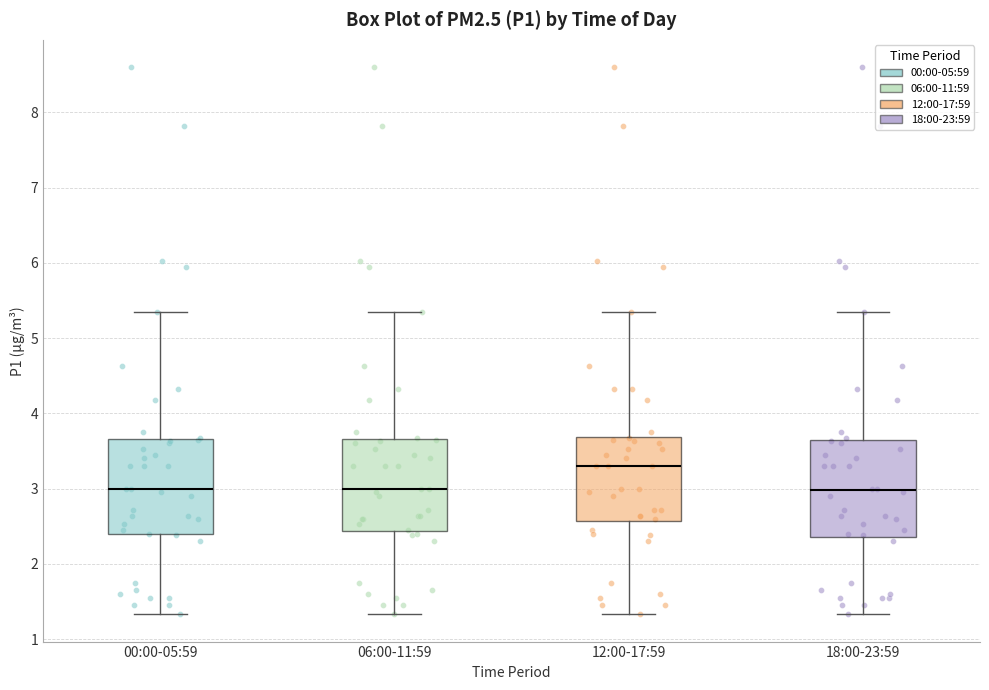

Reading left to right, read every box against the y-axis: the position of its median line, the range the box covers, and the ends of its whiskers. The values are not printed on the chart, so give them approximately, as read against the axis.

00:00-05:59: median 3.0, box 2.4 to 3.7, whiskers 1.3 to 5.4
06:00-11:59: median 3.0, box 2.4 to 3.7, whiskers 1.3 to 5.4
12:00-17:59: median 3.3, box 2.6 to 3.7, whiskers 1.3 to 5.4
18:00-23:59: median 3.0, box 2.4 to 3.6, whiskers 1.3 to 5.4